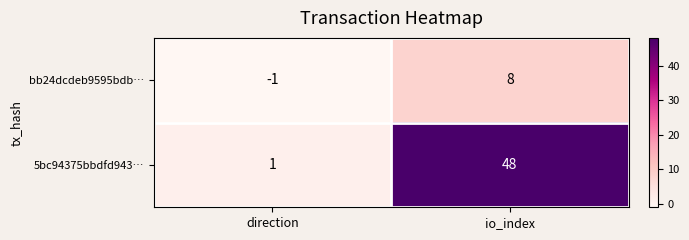

Count the number of categories in the chart.

2